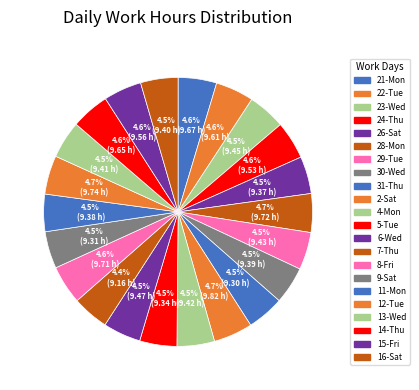

What is the ratio of the value at 15-Fri to the value at 9-Sat?

1.0